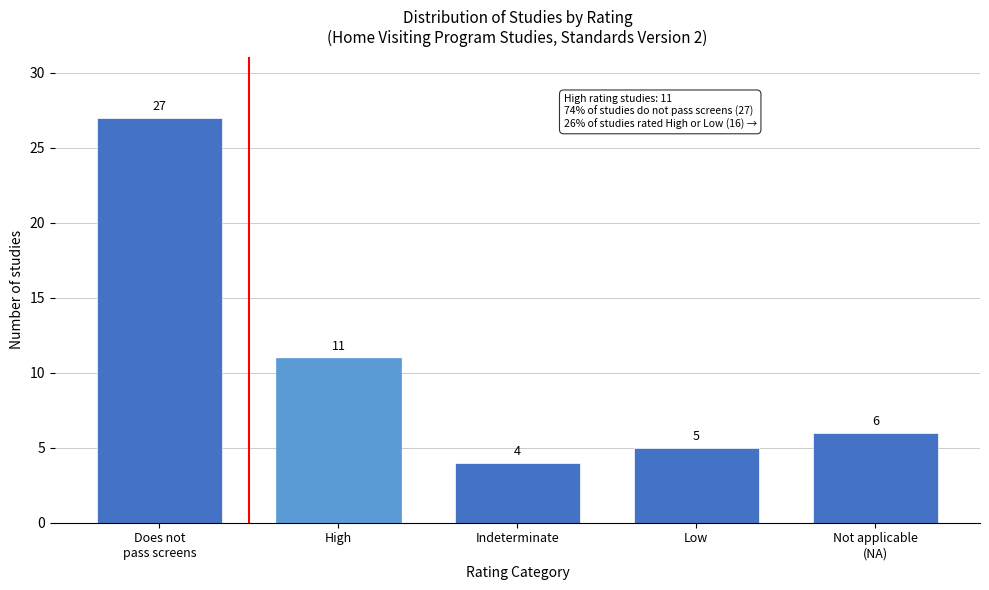

Reading right to left, transcribe all the data shown in this chart.

6	5	4	11	27